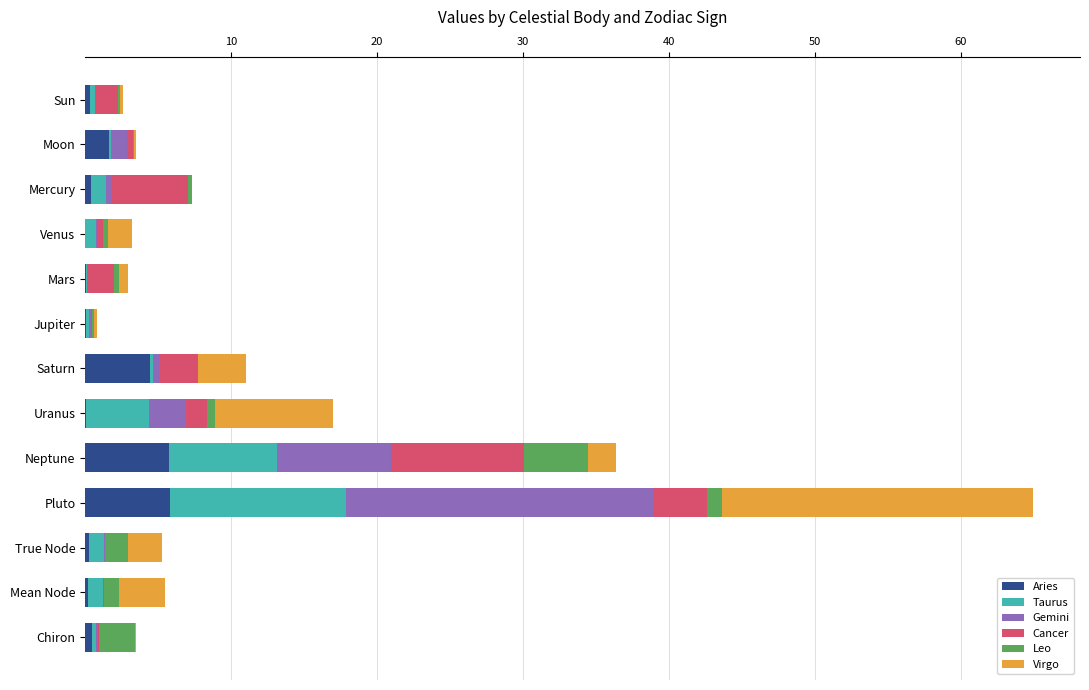

Count the number of data series in this chart.

6